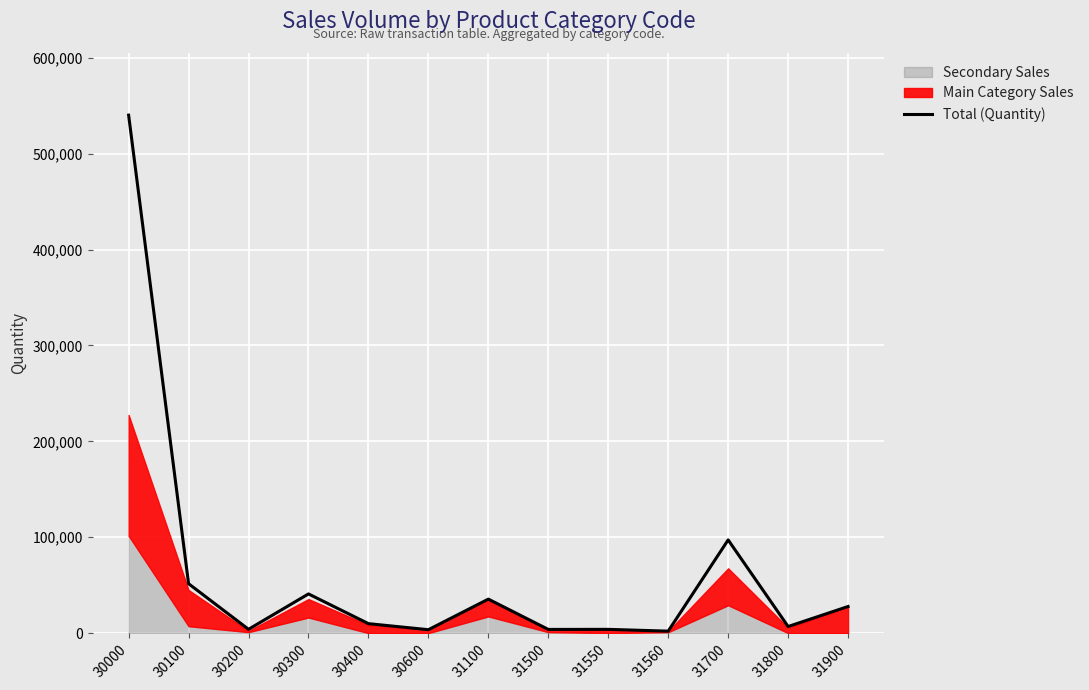

What is the average value?

63578